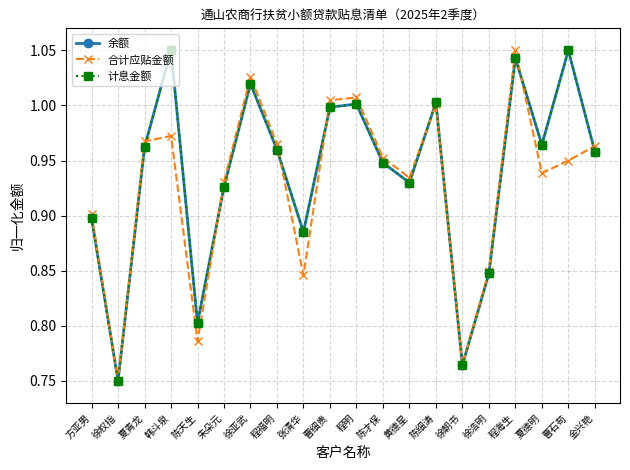

Reading left to right, extract all data points from this chart.

余额: 方亚男=0.9	徐权指=0.8	夏青龙=1.0	韩斗泉=1.1	陈天生=0.8	朱朵元=0.9	徐亚武=1.0	程福明=1.0	张清华=0.9	曹细贵=1.0	程明=1.0	陈才保=0.9	黄德星=0.9	陈细涛=1.0	徐朝书=0.8	徐浩明=0.8	程海生=1.0	夏德明=1.0	曹石苟=1.1	金兴艳=1.0
合计应贴金额: 方亚男=0.9	徐权指=0.8	夏青龙=1.0	韩斗泉=1.0	陈天生=0.8	朱朵元=0.9	徐亚武=1.0	程福明=1.0	张清华=0.8	曹细贵=1.0	程明=1.0	陈才保=1.0	黄德星=0.9	陈细涛=1.0	徐朝书=0.8	徐浩明=0.8	程海生=1.1	夏德明=0.9	曹石苟=1.0	金兴艳=1.0
计息金额: 方亚男=0.9	徐权指=0.8	夏青龙=1.0	韩斗泉=1.1	陈天生=0.8	朱朵元=0.9	徐亚武=1.0	程福明=1.0	张清华=0.9	曹细贵=1.0	程明=1.0	陈才保=0.9	黄德星=0.9	陈细涛=1.0	徐朝书=0.8	徐浩明=0.8	程海生=1.0	夏德明=1.0	曹石苟=1.1	金兴艳=1.0